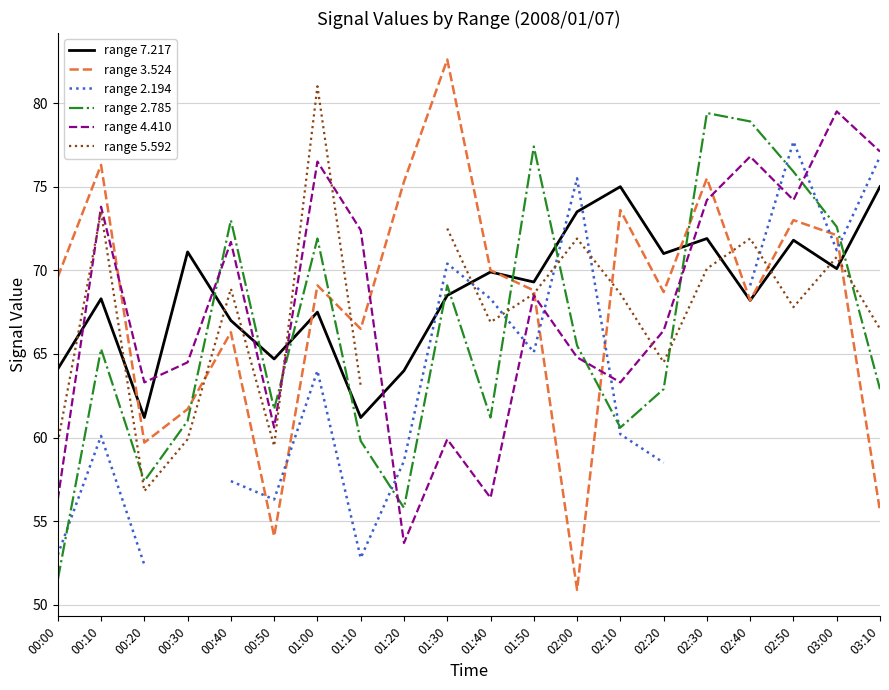

Read the range 2.194 value at 01:50.

65.1